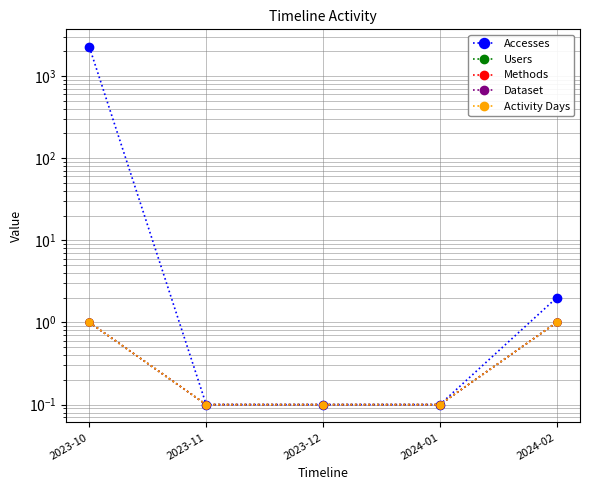

Reading left to right, extract all data points from this chart.

Accesses: 2241.0	0.1	0.1	0.1	2.0
Users: 1.0	0.1	0.1	0.1	1.0
Methods: 1.0	0.1	0.1	0.1	1.0
Dataset: 1.0	0.1	0.1	0.1	1.0
Activity Days: 1.0	0.1	0.1	0.1	1.0